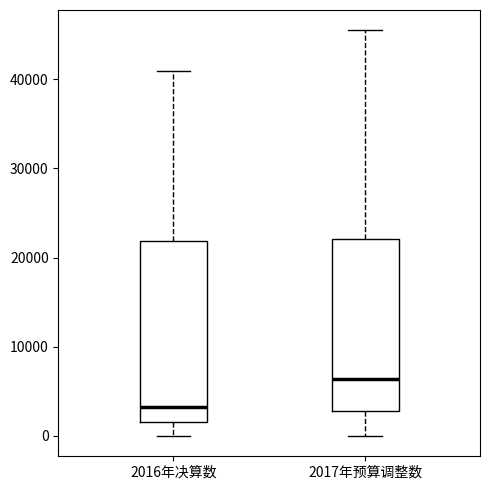

Where does the lower whisker of the box for 2016年决算数 end on the y-axis? The values are not printed on the chart, so give them approximately, as read against the axis.

0